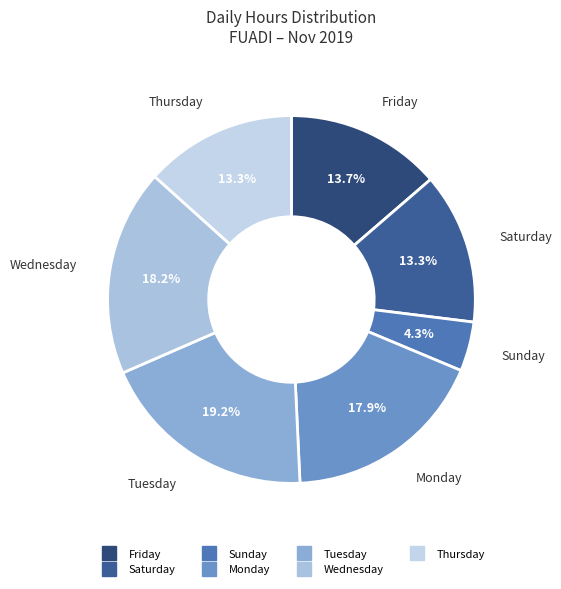

How many slices are in this pie chart?

7